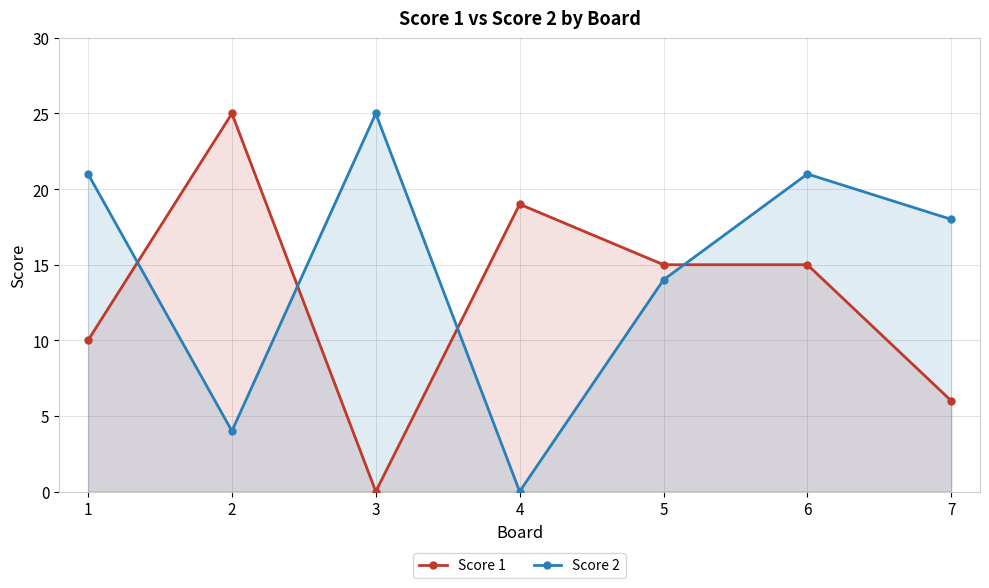

True or false: Score 2 and Score 1 cross at least once.

True